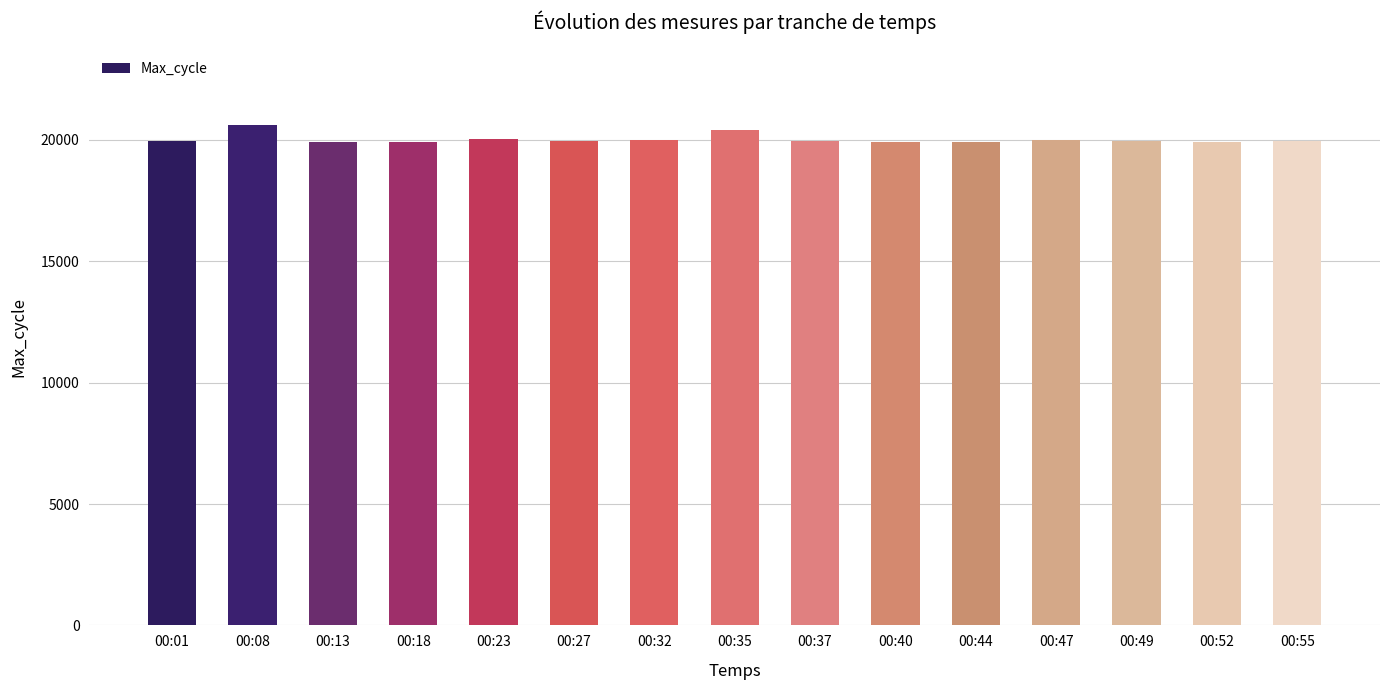

What is the value of the 3rd bar from the left?

19925